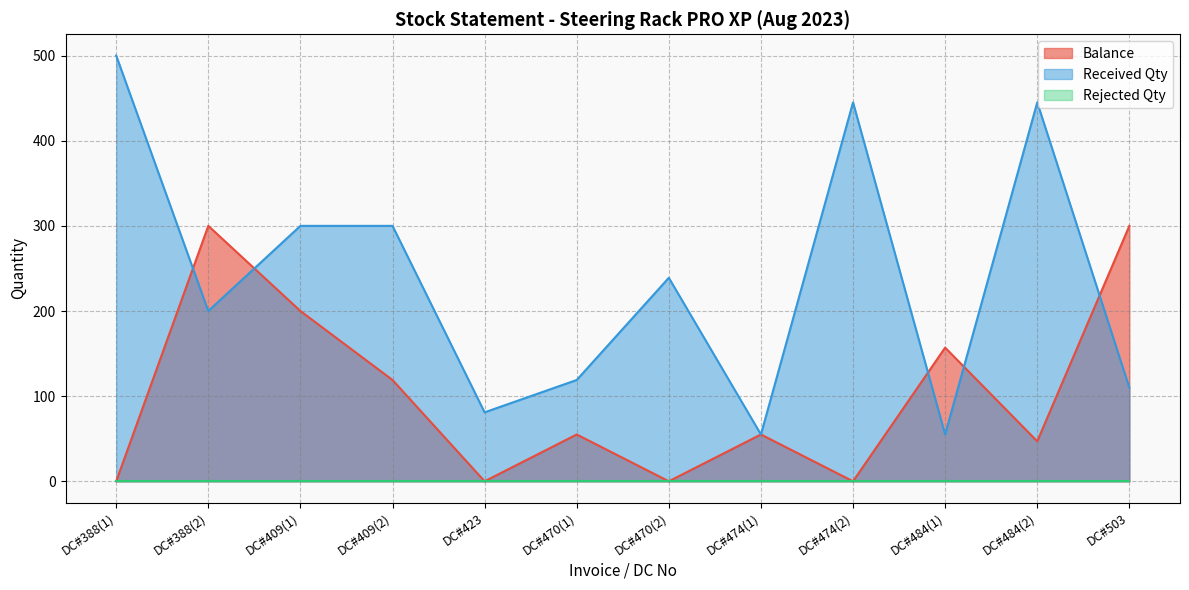

True or false: Balance has more than 1 points higher than both neighbors.

True